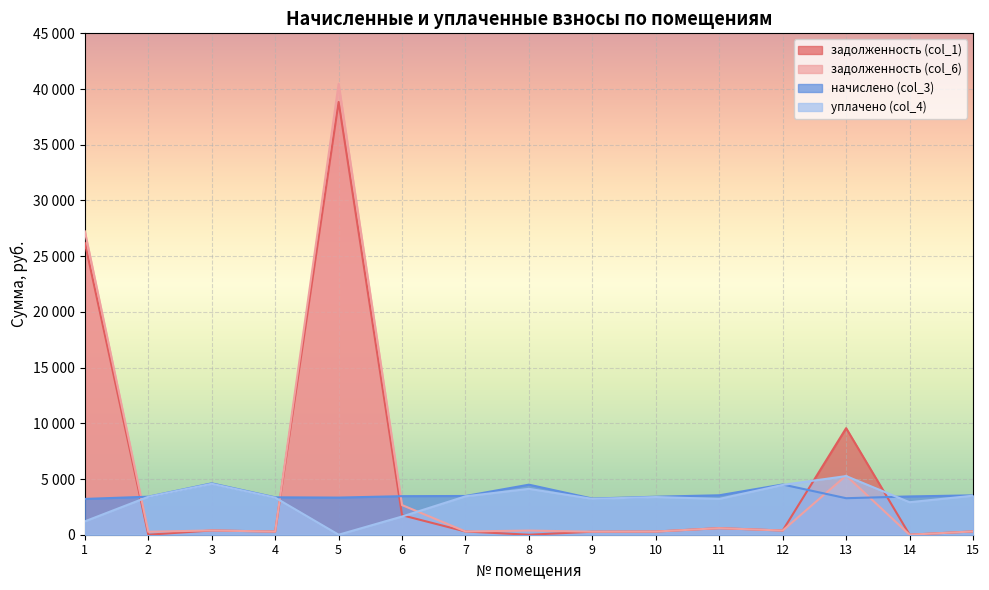

The value of уплачено (col_4) at 1 is 1200.0. True or false?

True